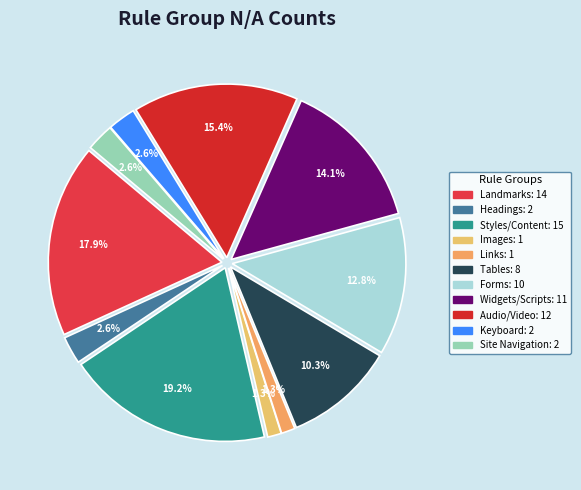

Which slice is the largest?

Styles/Content